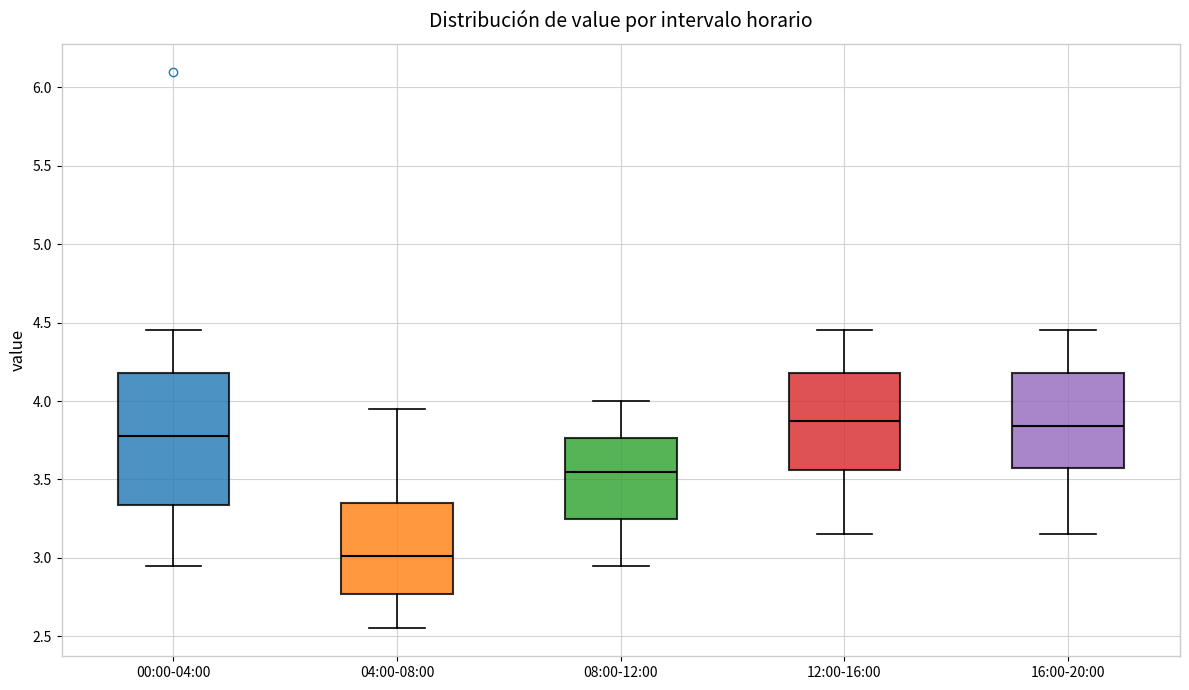

Reading left to right, transcribe this box plot: for each box, give where its median line is, the range the box spans, and where its two whiskers end, as read against the y-axis. The values are not printed on the chart, so give them approximately, as read against the axis.

00:00-04:00: median 3.80, box 3.35 to 4.20, whiskers 2.95 to 4.45
04:00-08:00: median 3.00, box 2.75 to 3.35, whiskers 2.55 to 3.95
08:00-12:00: median 3.55, box 3.25 to 3.75, whiskers 2.95 to 4.00
12:00-16:00: median 3.90, box 3.55 to 4.20, whiskers 3.15 to 4.45
16:00-20:00: median 3.85, box 3.55 to 4.20, whiskers 3.15 to 4.45